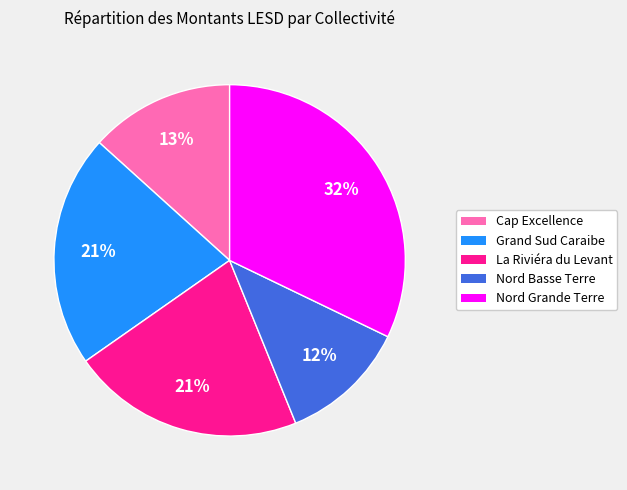

To the nearest percent, what is the difference between the largest and smallest slice percentages?

20%